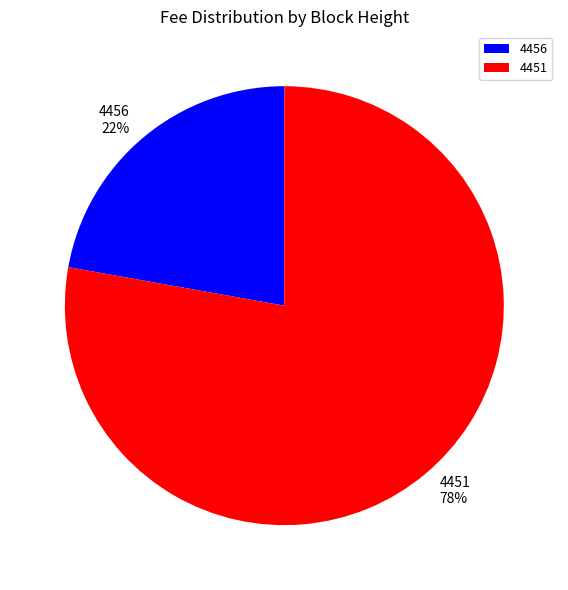

To the nearest percent, what is the difference between the 4456 and 4451 slice percentages?

56%